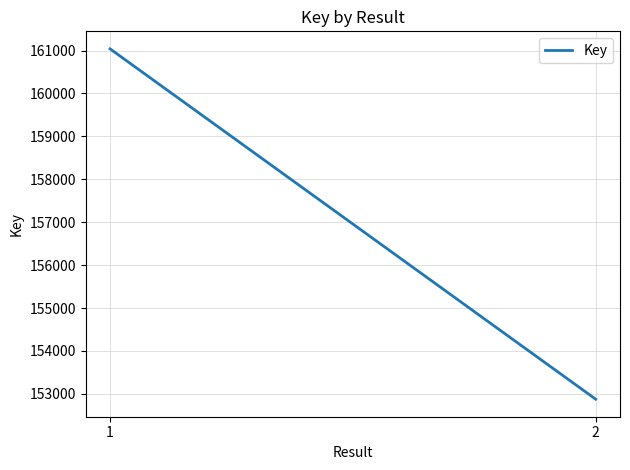

Does the chart display data point markers on the line(s)?

No